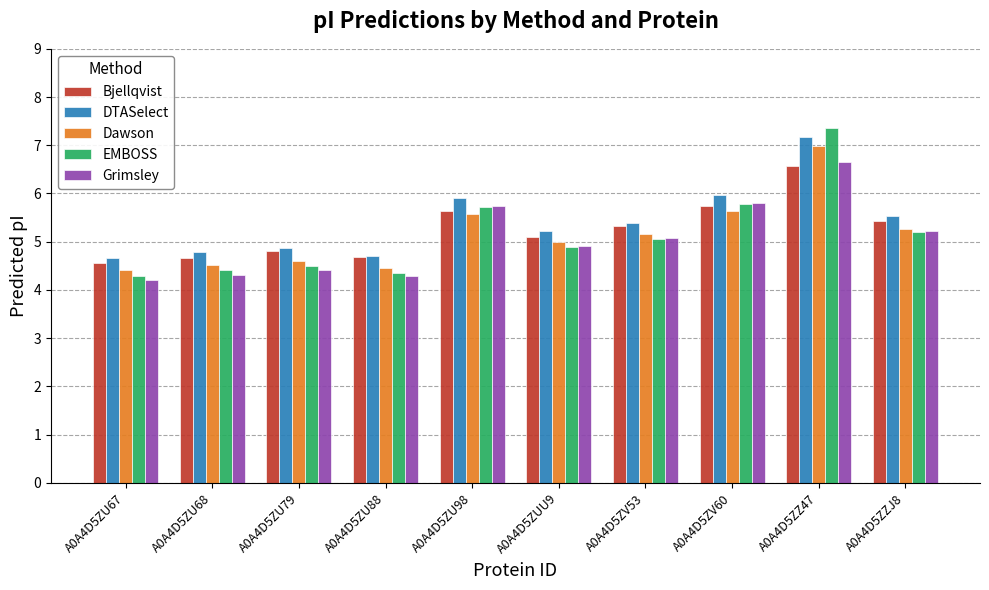

Between A0A4D5ZU67 and A0A4D5ZV53, which series saw the biggest shift?

Grimsley